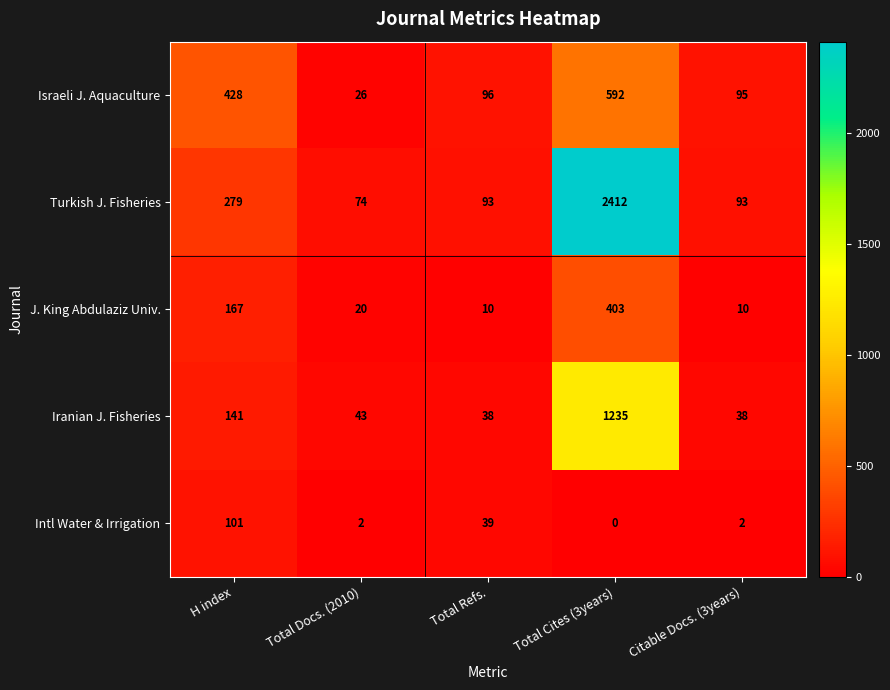

What is the sum of all J. King Abdulaziz Univ. values?

610